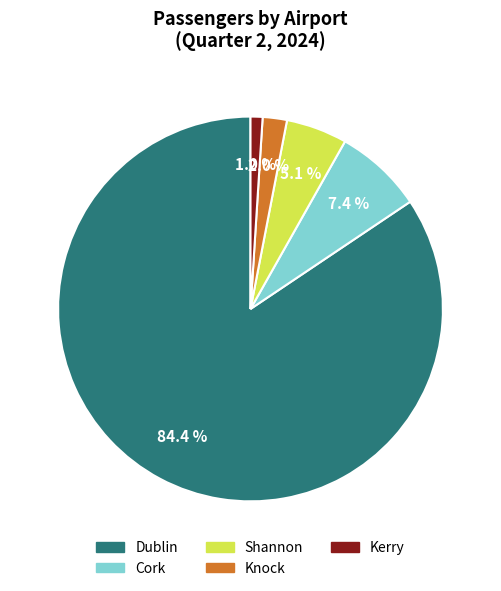

To the nearest percent, what percentage of the pie is Knock?

2%